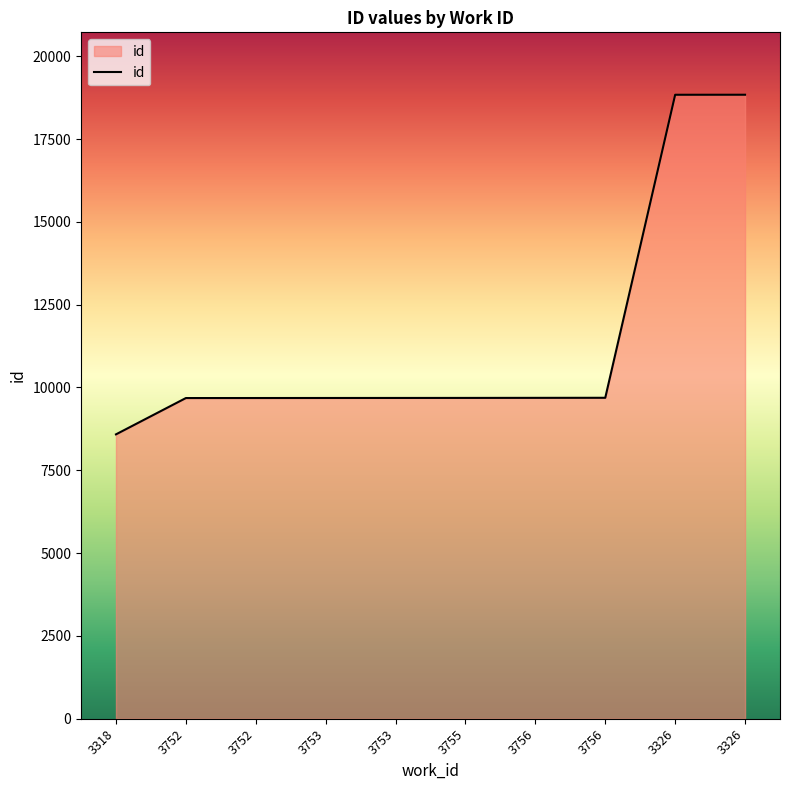

What is the average value?

11405